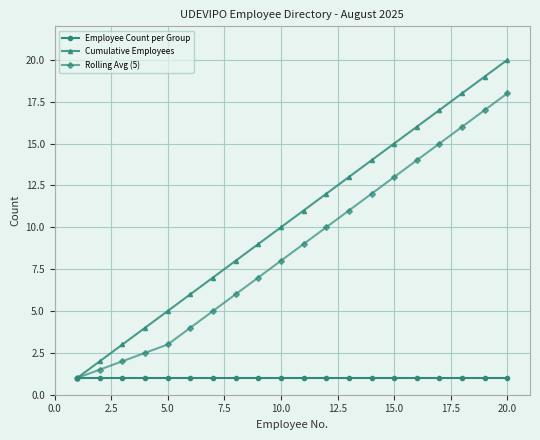

Which series has the largest total across all categories?

Cumulative Employees